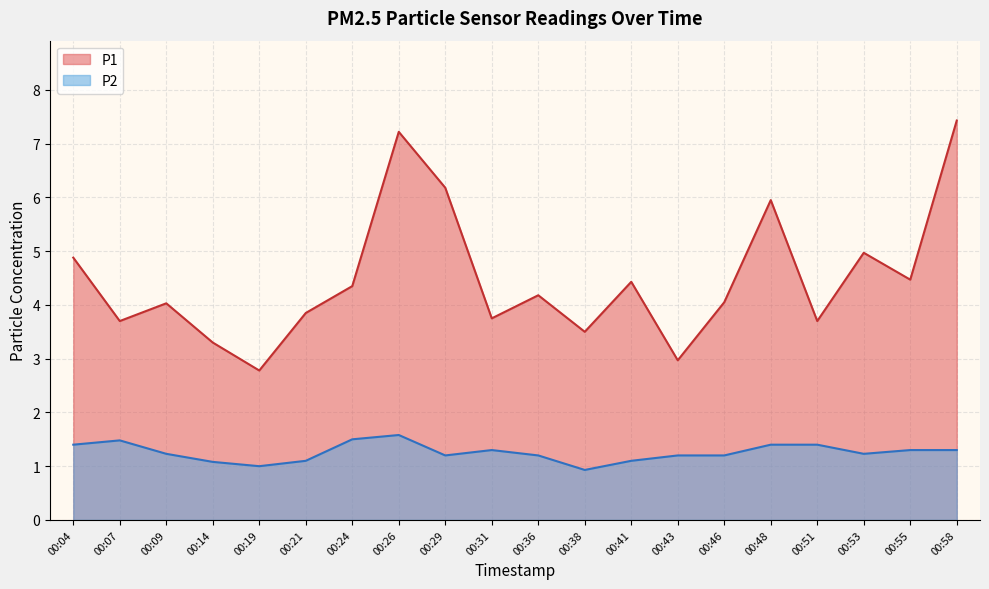

Is it true that P2 equals 1.8 at 00:53?

False